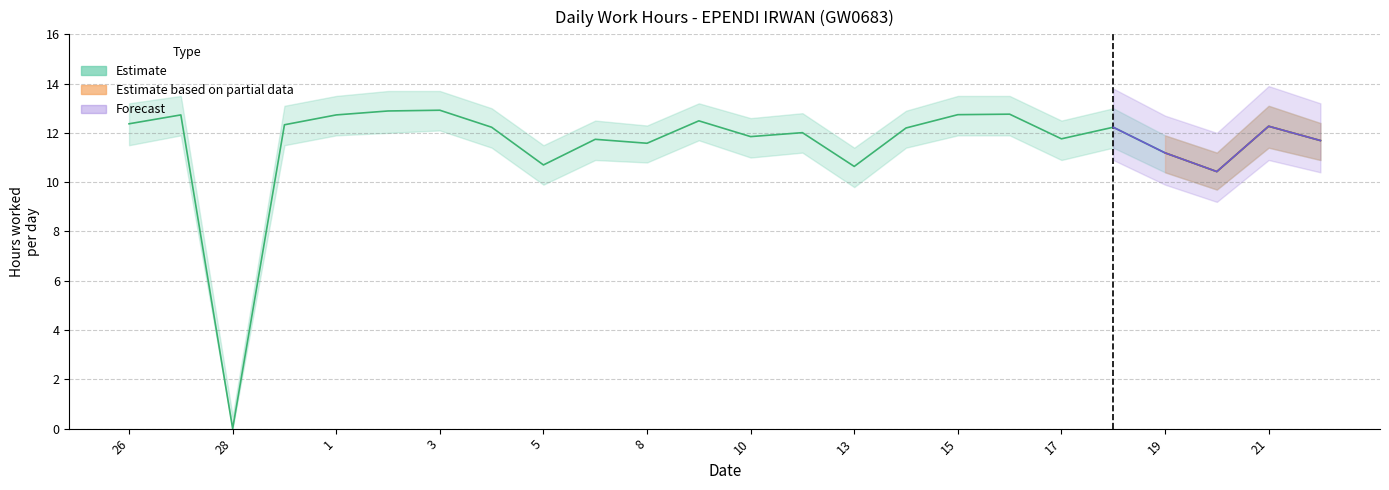

True or false: Estimate_low and Estimate intersect in this chart.

False